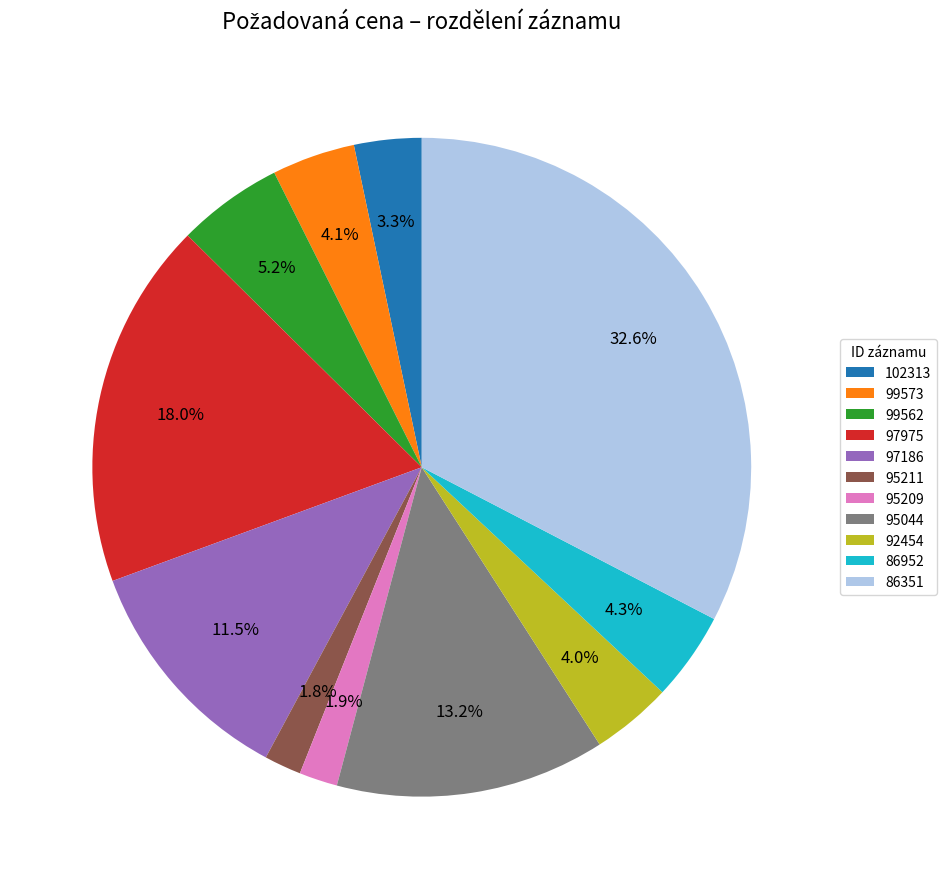

To the nearest percent, what is the difference between the 97975 and 99573 slice percentages?

14%